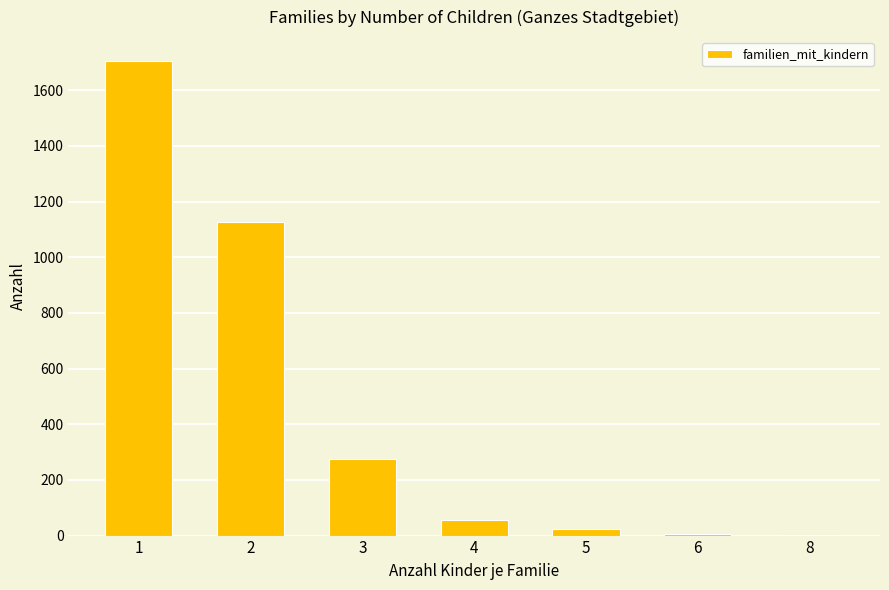

What is the approximate value at 4, to the nearest 10?

60